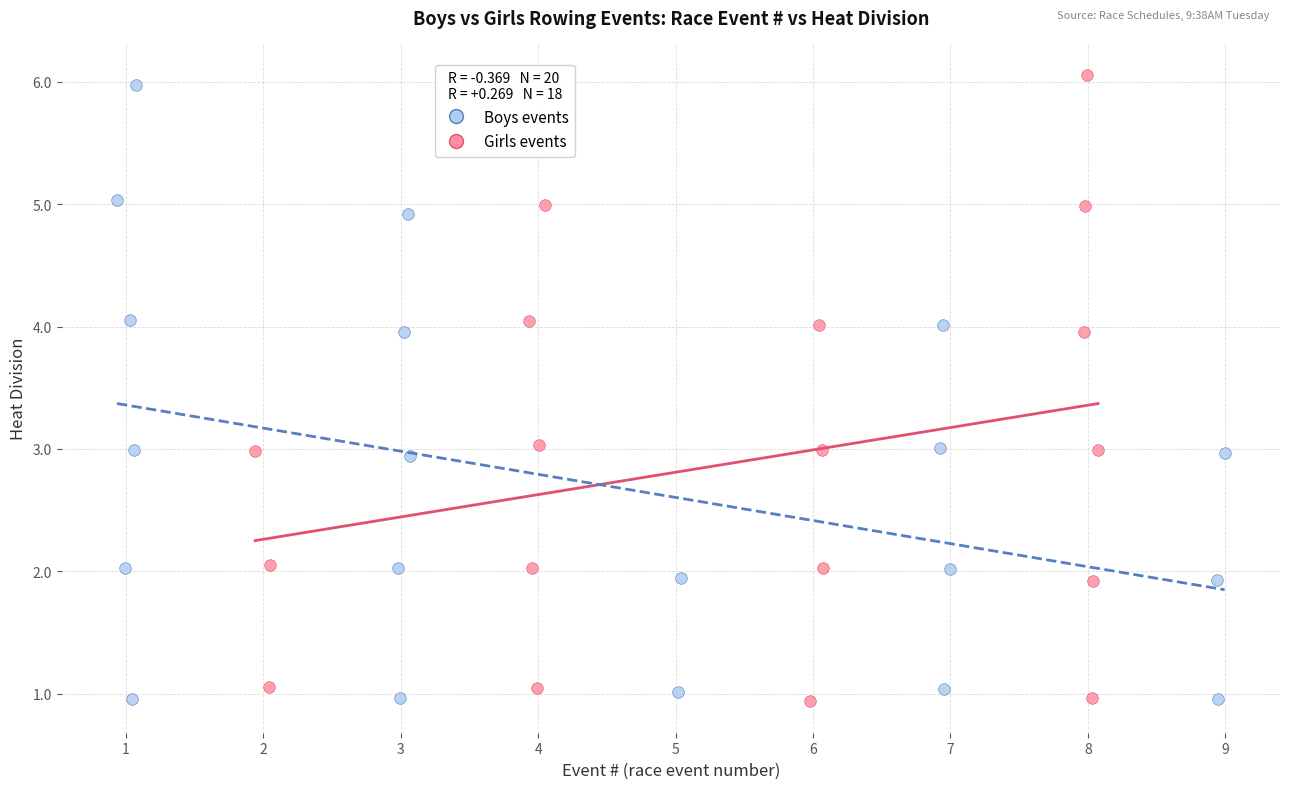

What are all the series names shown in the legend?

Boys events, Girls events